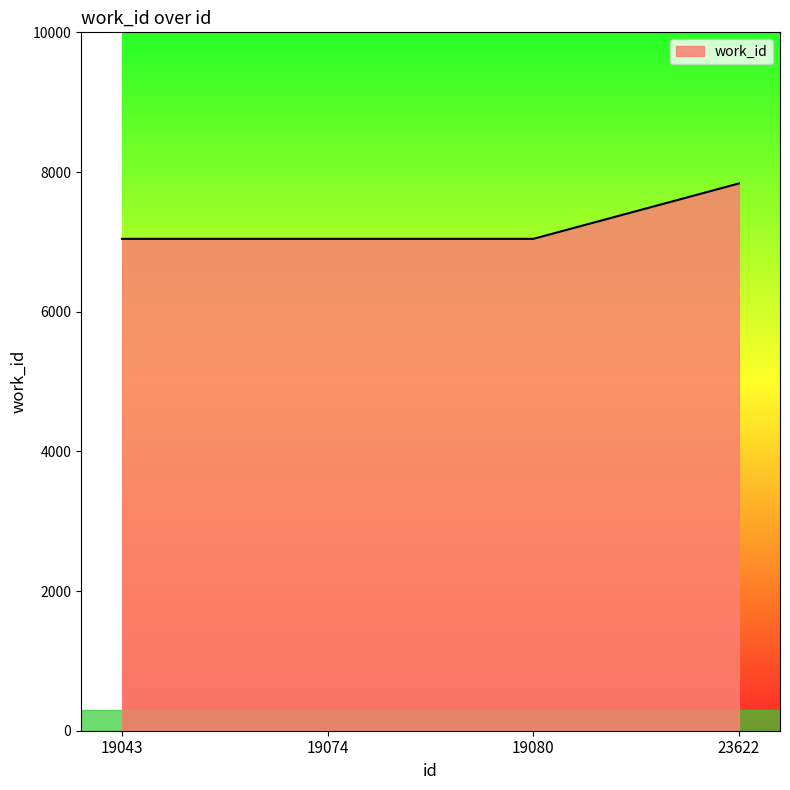

Which category has the highest value across all series?

23622